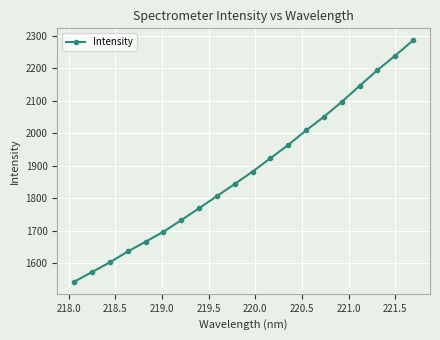

What is the value of the 10th point from the left?

1844.2